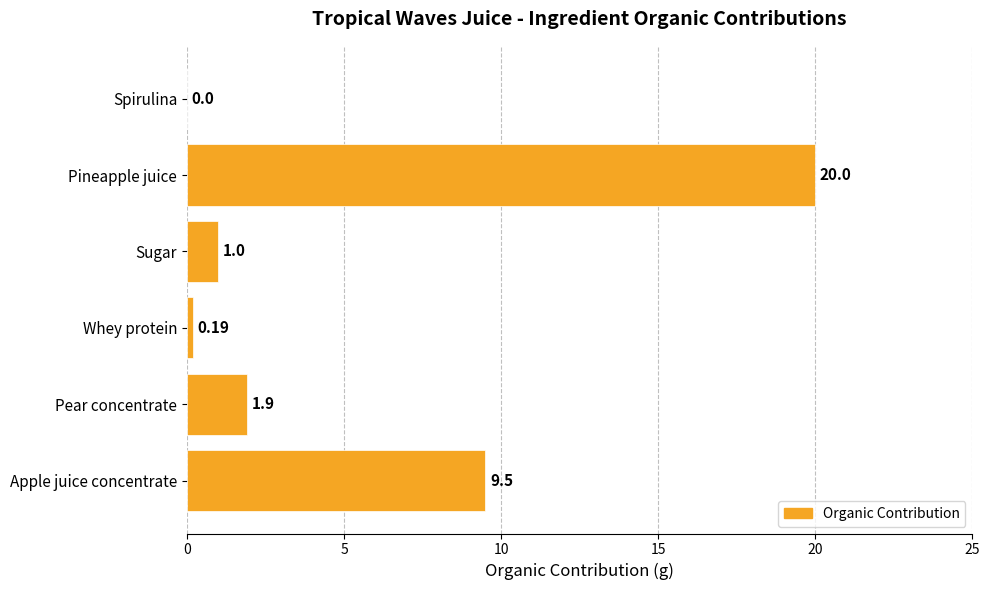

At which category does the chart reach its peak across all series?

Pineapple juice